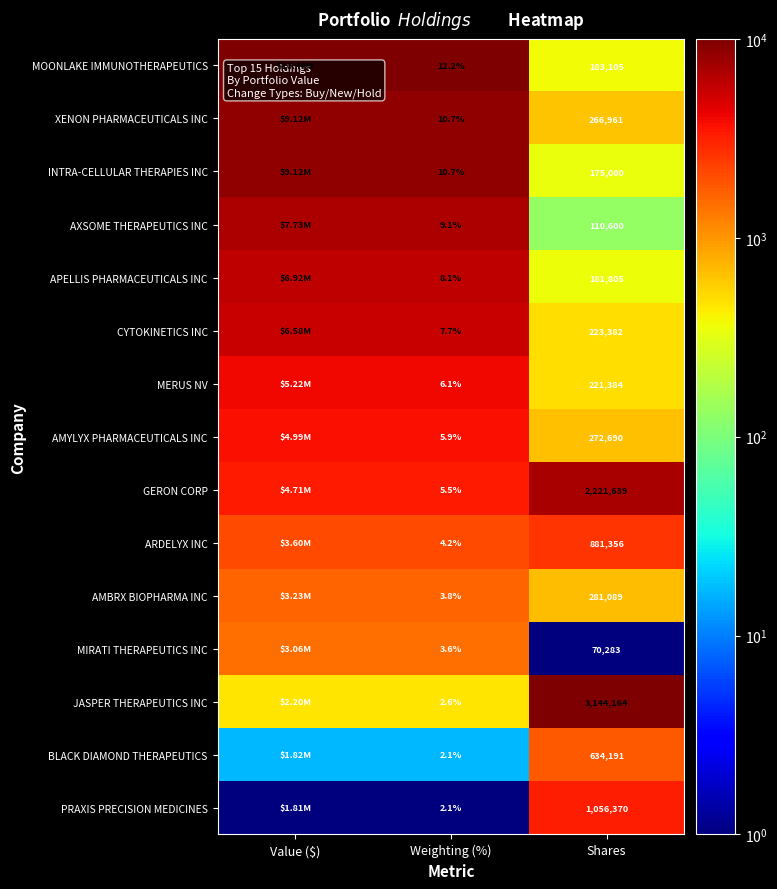

What is the spread (max minus min) of values at Shares?

3073881.0